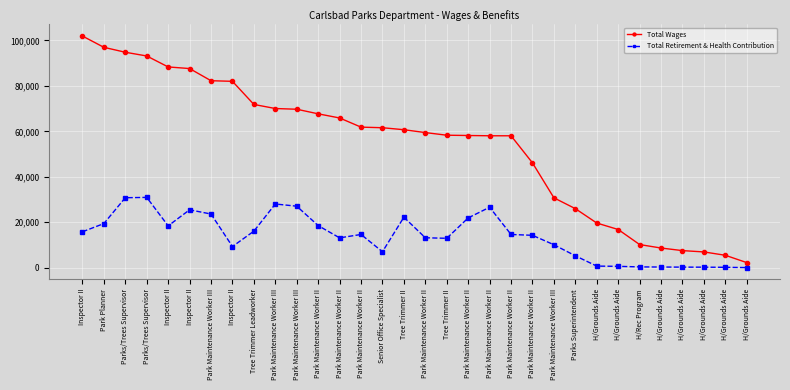

What is the difference between the Total Wages values at Inspector II and Parks/Trees Supervisor?

11151